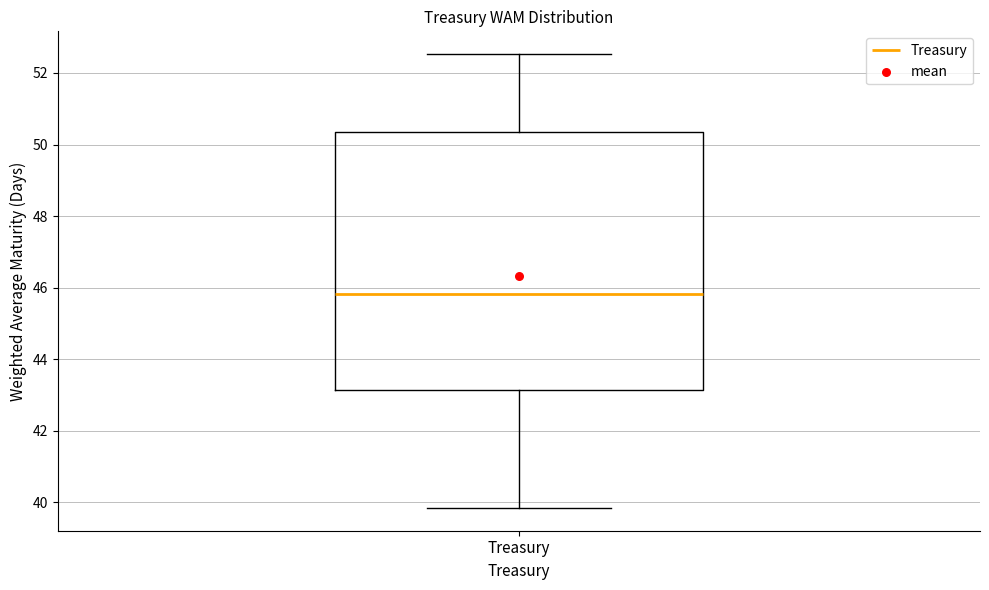

Transcribe this box plot: give where the median line is, the range the box spans, and where the two whiskers end, as read against the y-axis. The values are not printed on the chart, so give them approximately, as read against the axis.

median 45.8, box 43.2 to 50.4, whiskers 39.8 to 52.6